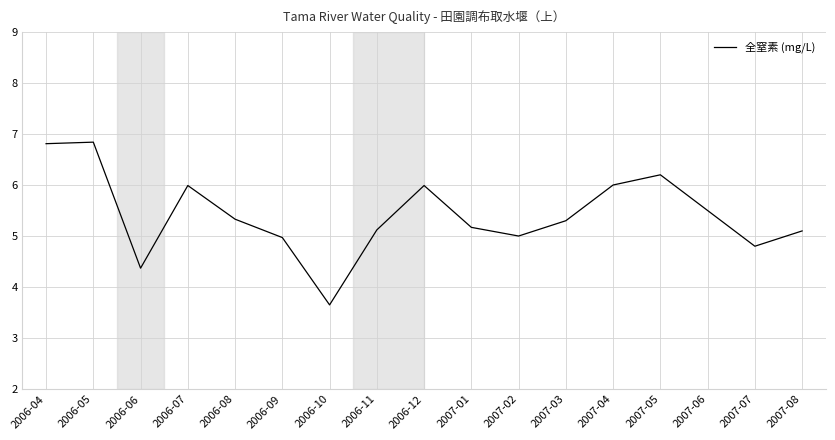

How many categories are shown in the chart?

17